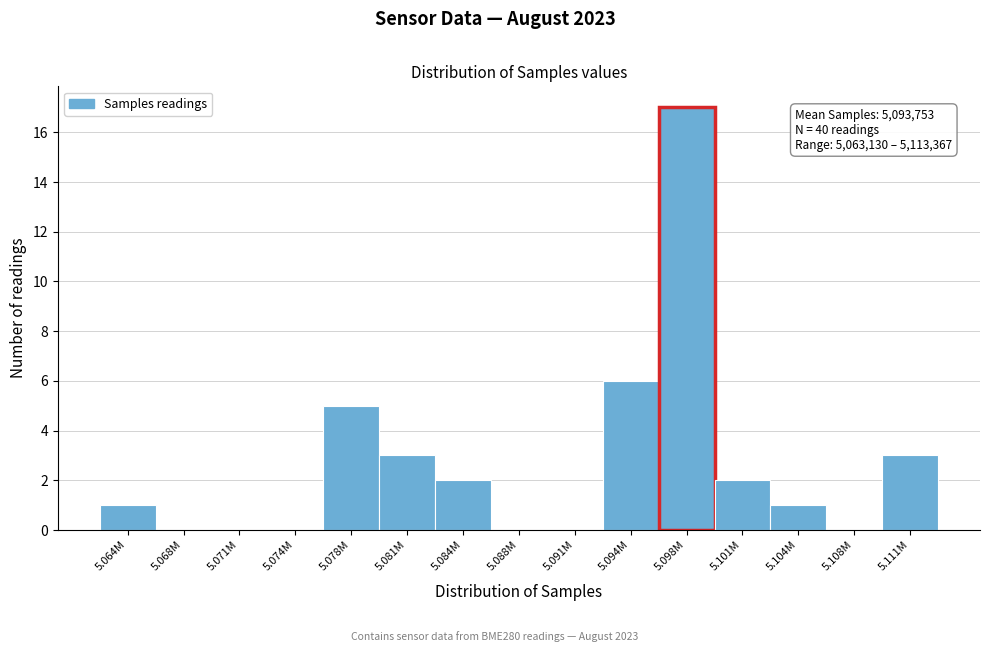

Reading left to right, transcribe all the data shown in this chart.

5.064M=1	5.068M=0	5.071M=0	5.074M=0	5.078M=5	5.081M=3	5.084M=2	5.088M=0	5.091M=0	5.094M=6	5.098M=17	5.101M=2	5.104M=1	5.108M=0	5.111M=3